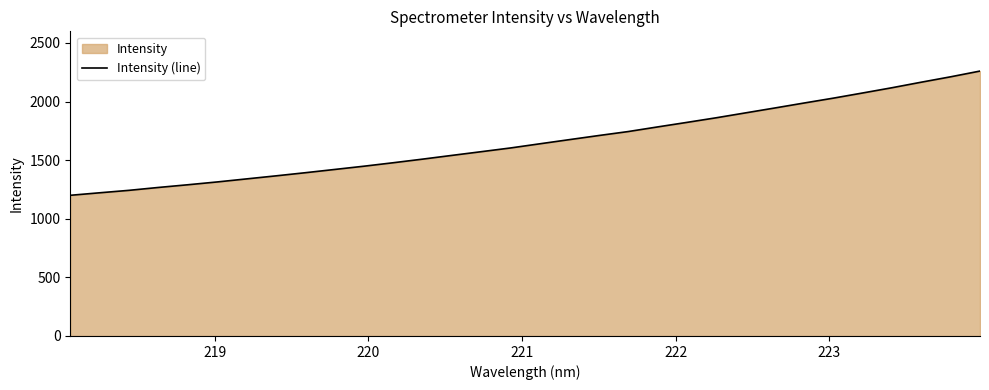

What is the sum of all values?

53145.3